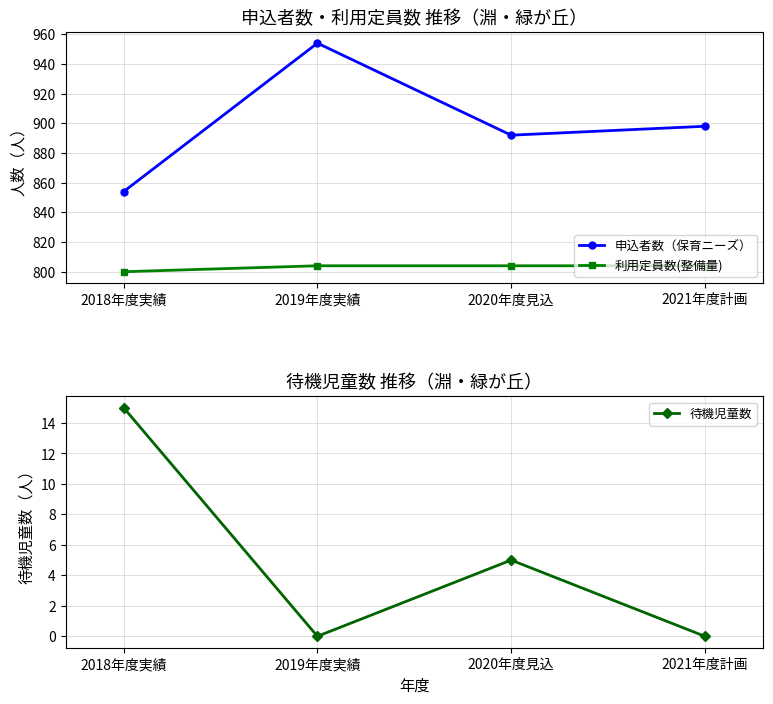

At which category is the sum across all series the highest?

2019年度実績